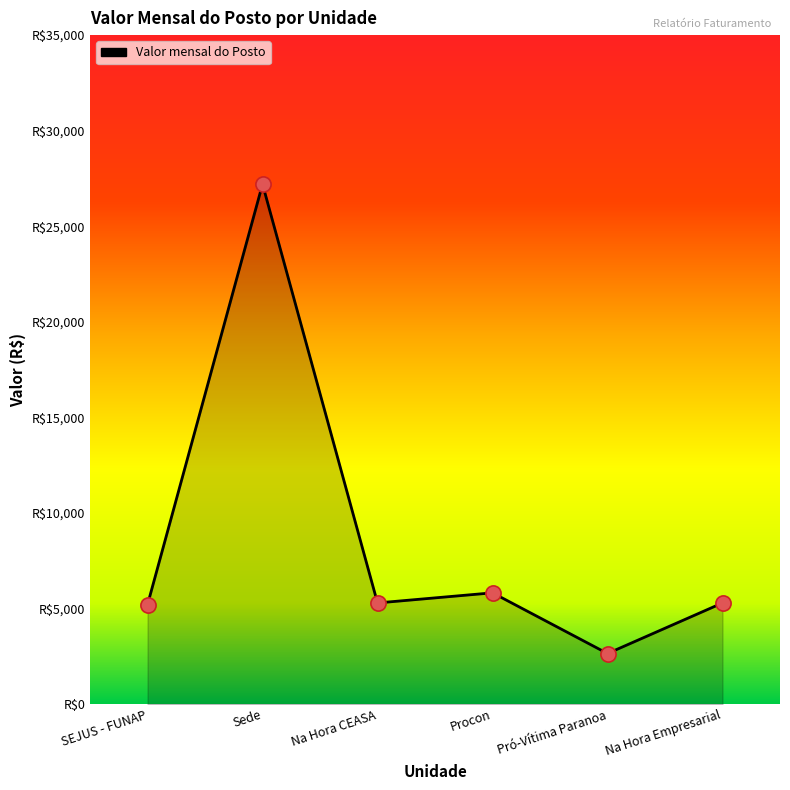

Approximately how many times larger is the value at Procon compared to Na Hora CEASA?

1.1